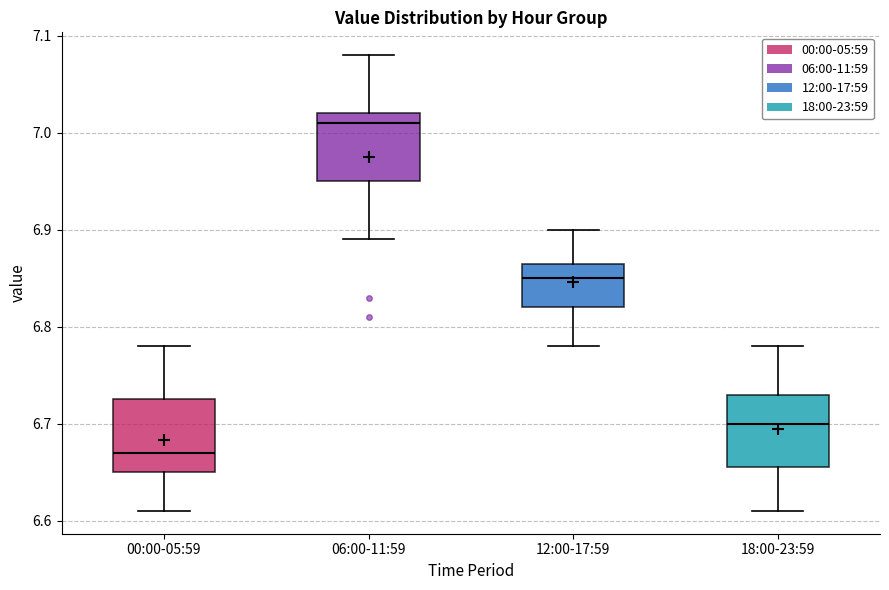

Where does the median line of the box for 18:00-23:59 sit on the y-axis? The values are not printed on the chart, so give them approximately, as read against the axis.

6.70